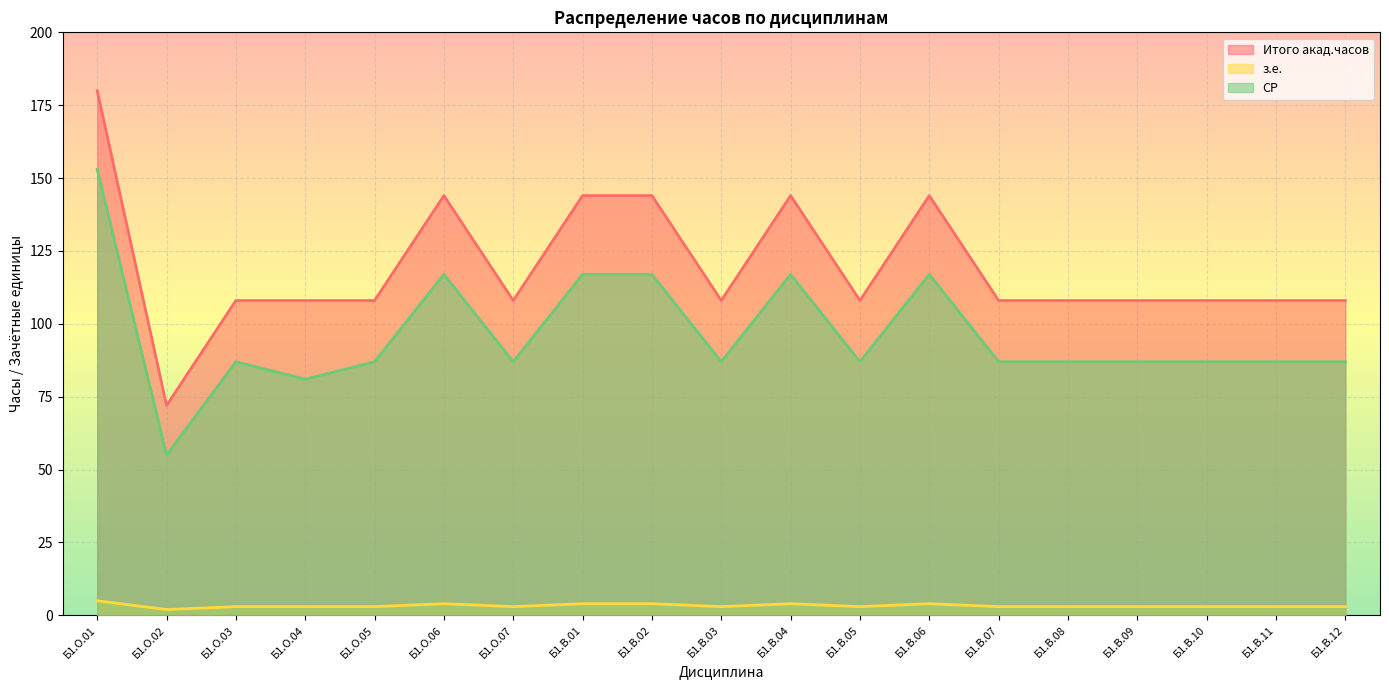

At Б1.О.06, list the series in order from smallest to largest.

з.е., СР, Итого акад.часов